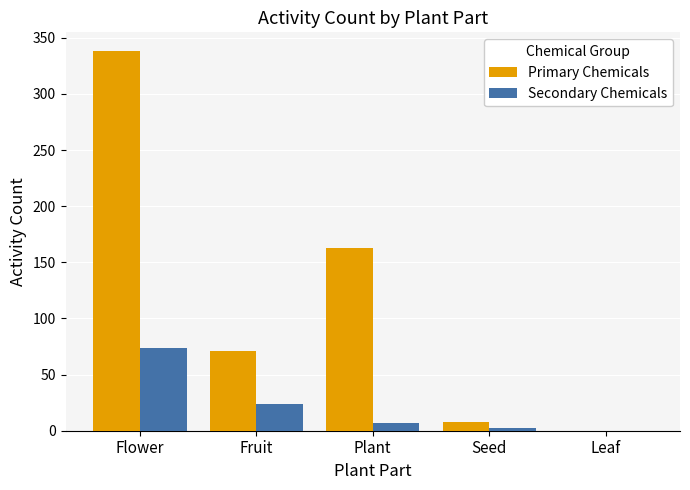

Is the value of Secondary Chemicals at Leaf greater than the value of Primary Chemicals at Flower?

No